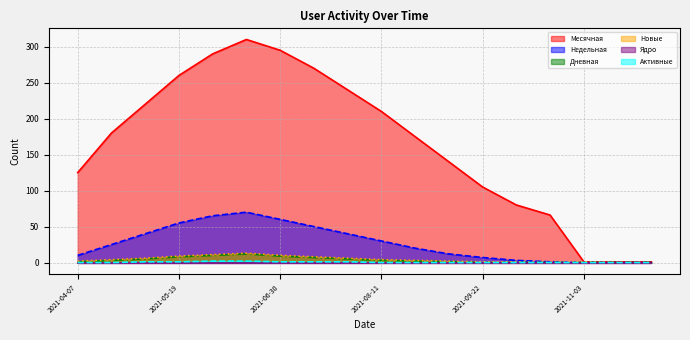

What is the maximum value shown in the chart?

310